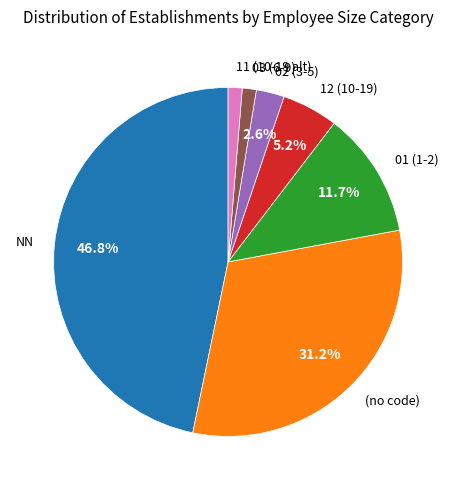

Is there any slice that represents more than half of the pie?

No